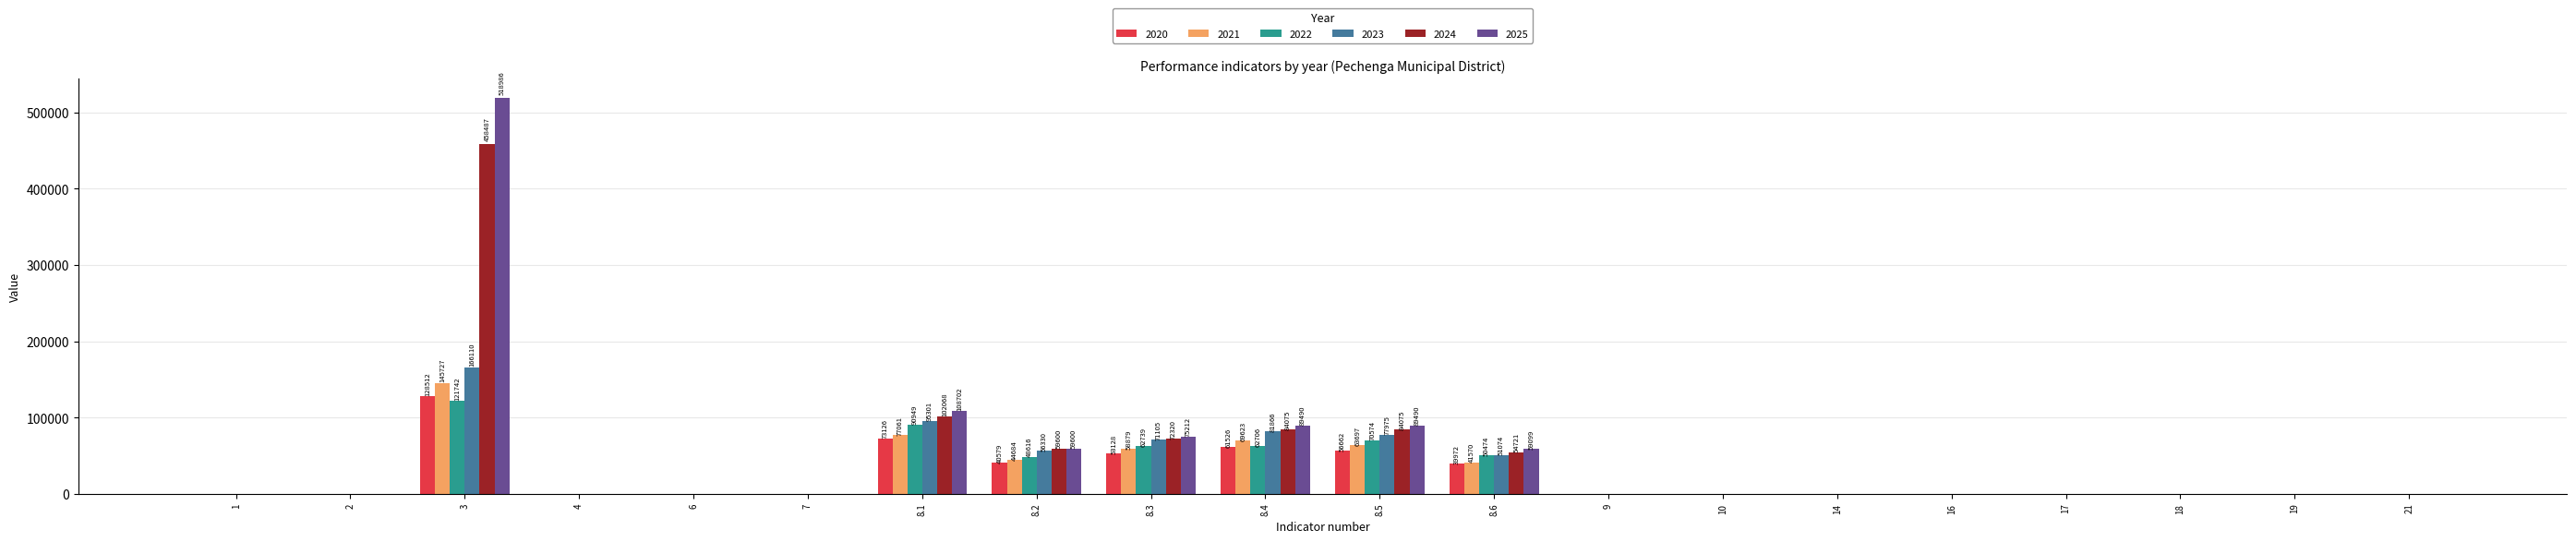

What is the greatest value displayed?

518986.0